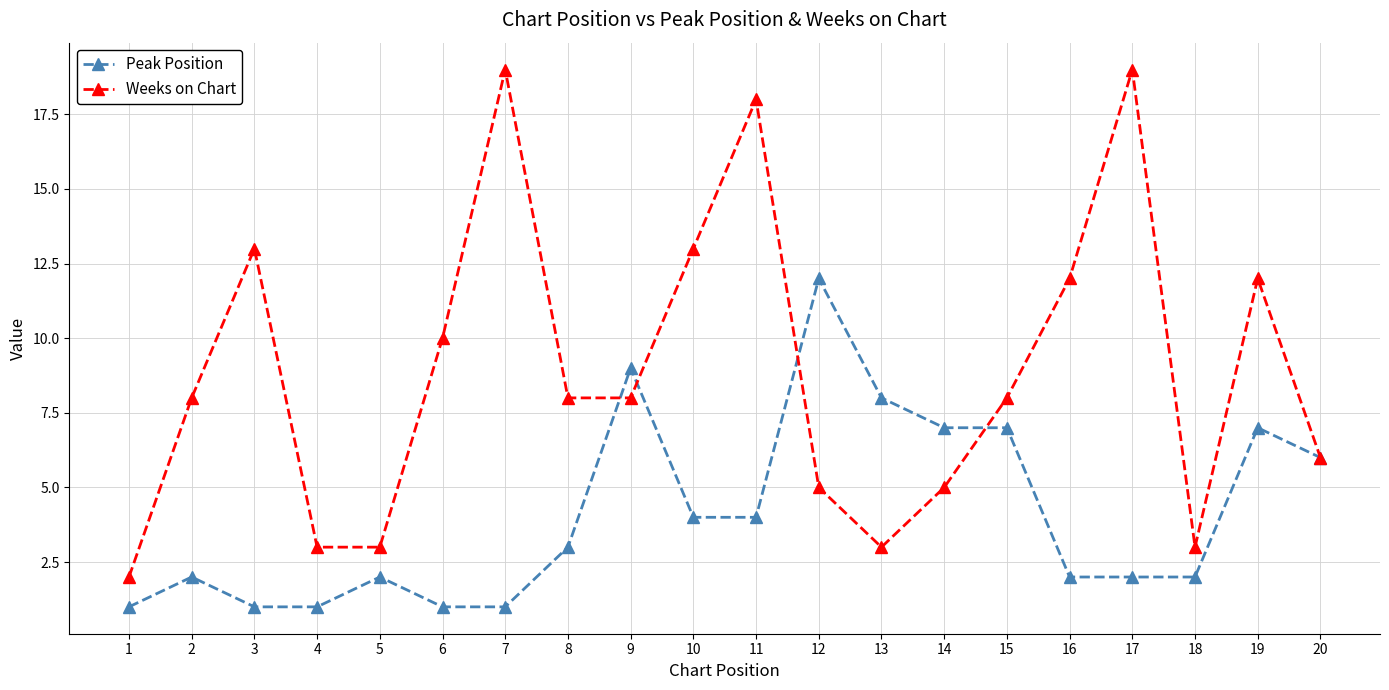

What is the difference between the second highest and second lowest values in the Weeks on Chart series?

16